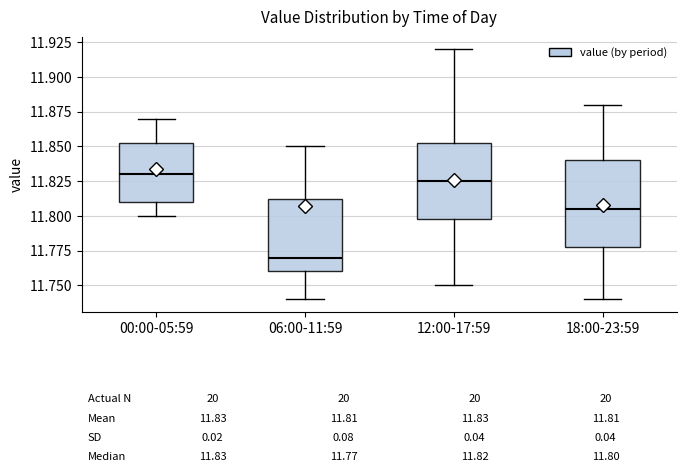

Which box is the tallest, from its lower edge to its upper edge?

18:00-23:59